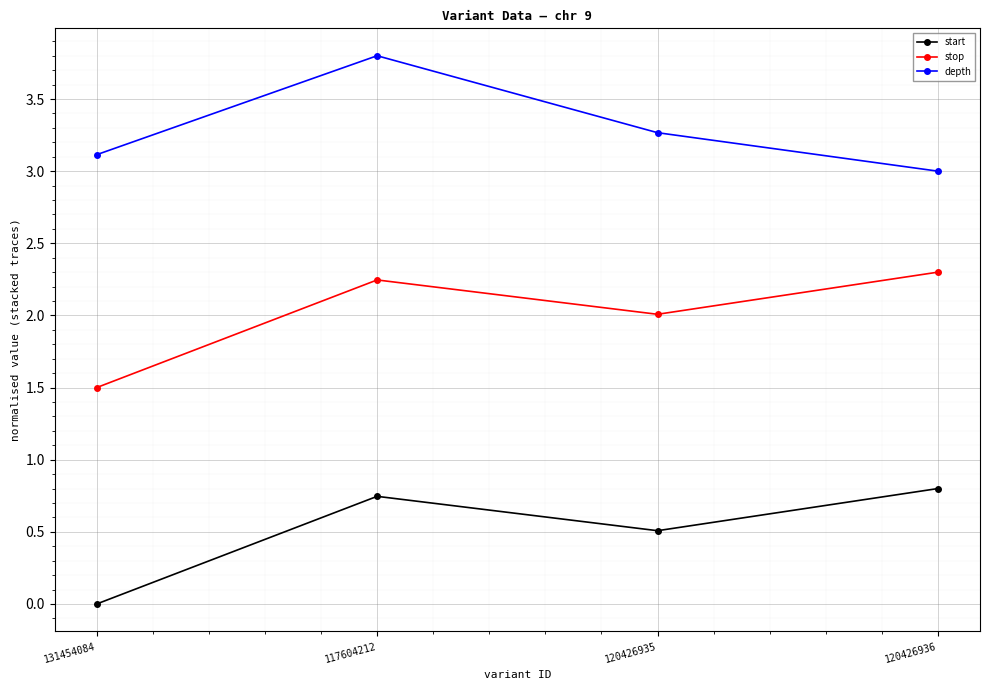

True or false: depth and start cross at least once.

False